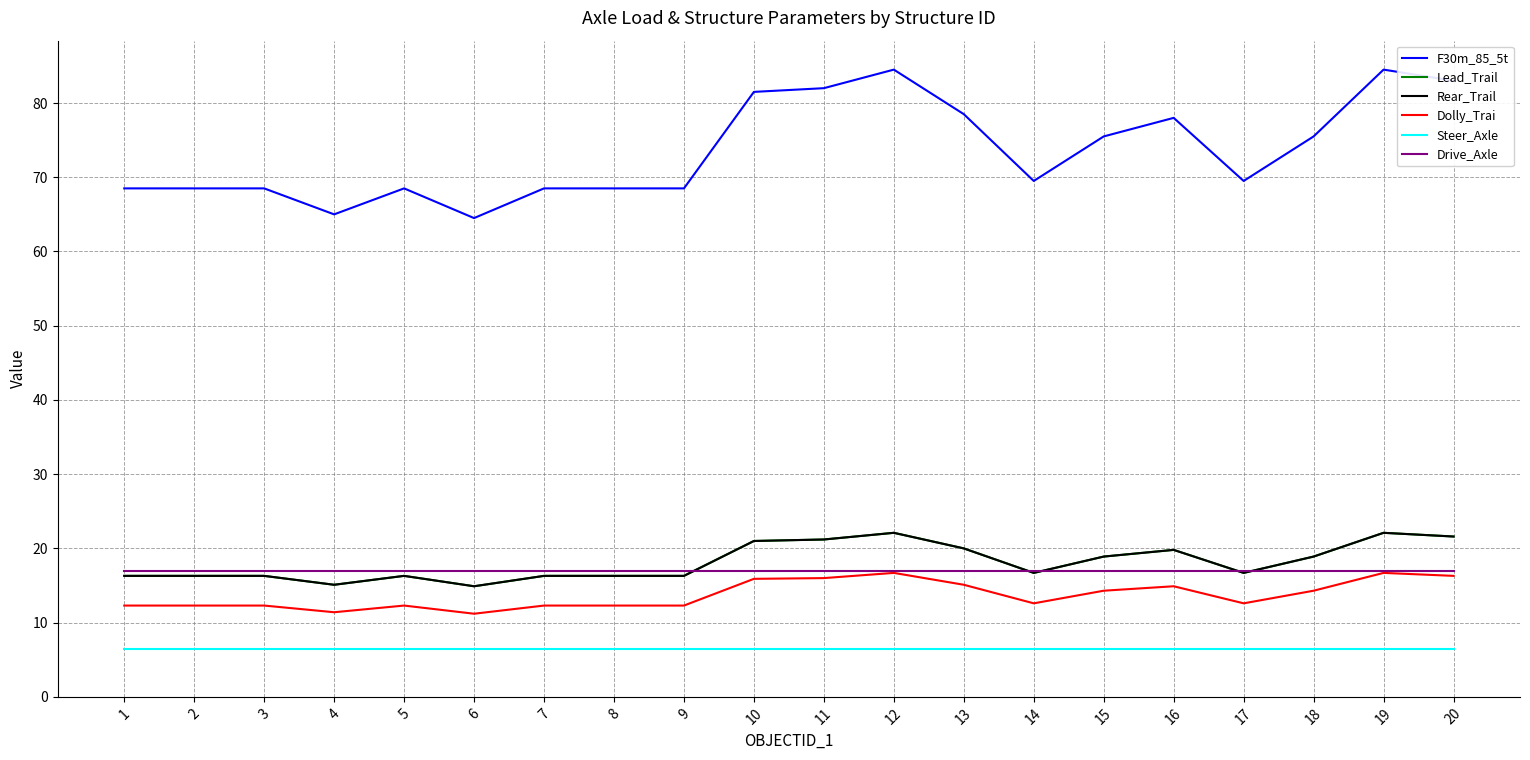

Which series has the widest spread of values?

F30m_85_5t